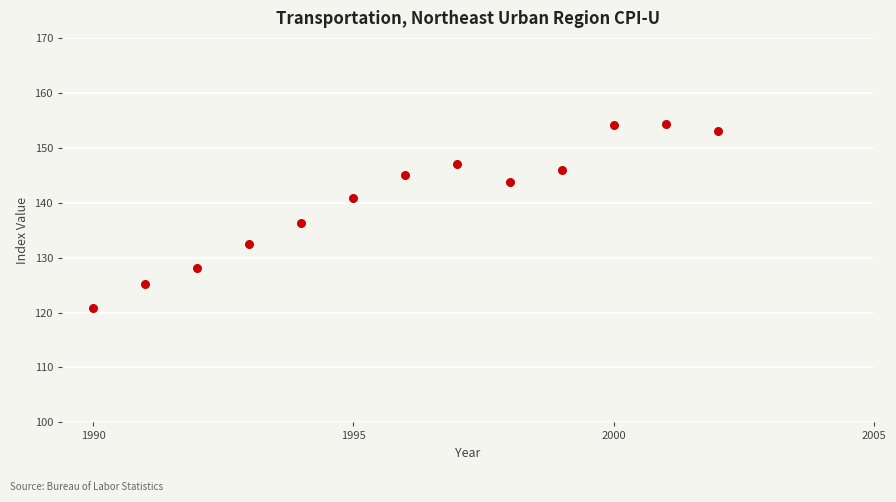

What is the range of X values (max minus min)?

12.0